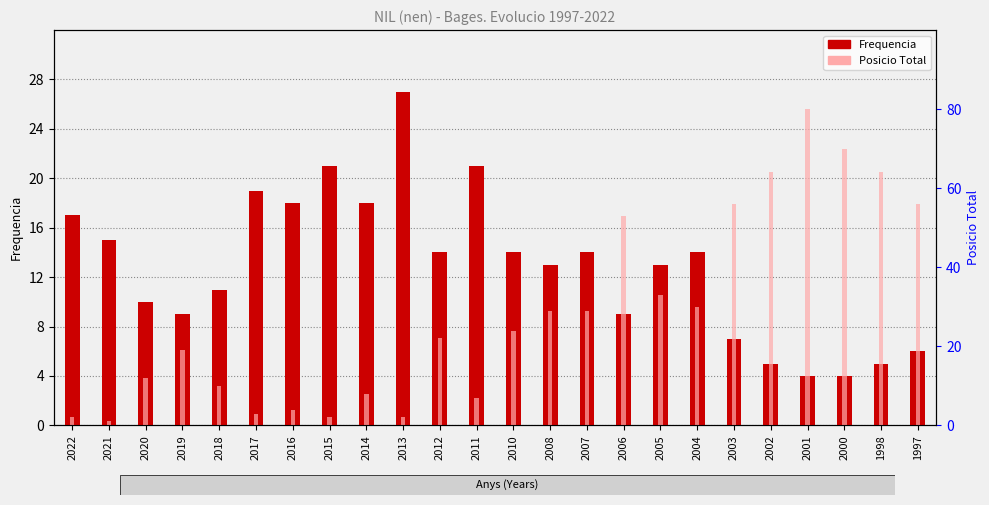

Reading left to right, transcribe all the data shown in this chart.

Frequencia: 17	15	10	9	11	19	18	21	18	27	14	21	14	13	14	9	13	14	7	5	4	4	5	6
Posicio Total: 2	1	12	19	10	3	4	2	8	2	22	7	24	29	29	53	33	30	56	64	80	70	64	56